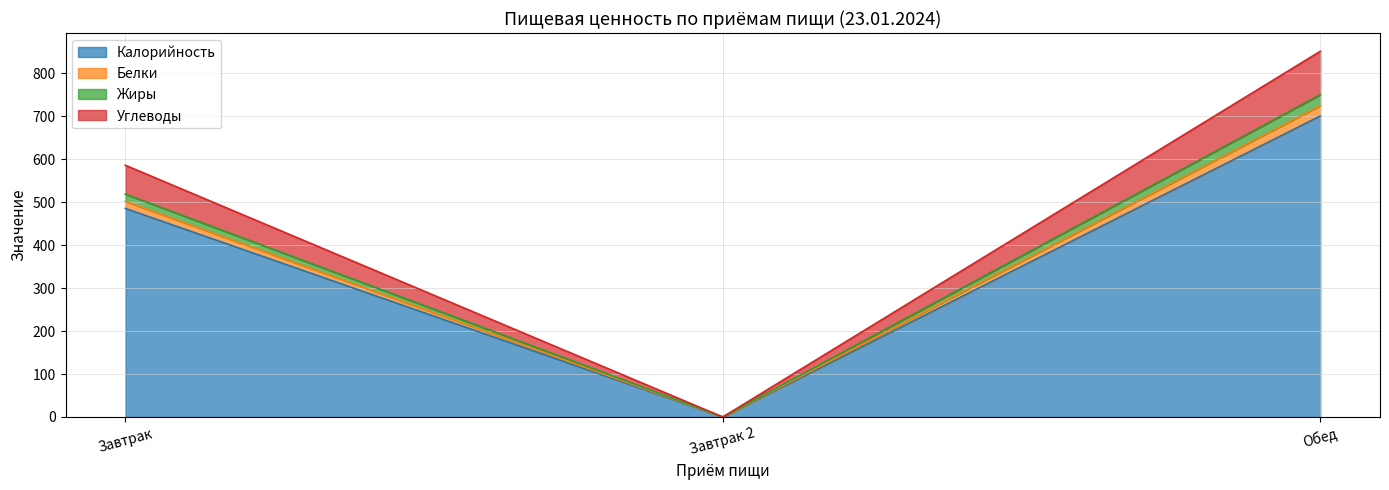

What is the highest value of the Калорийность series?

700.5